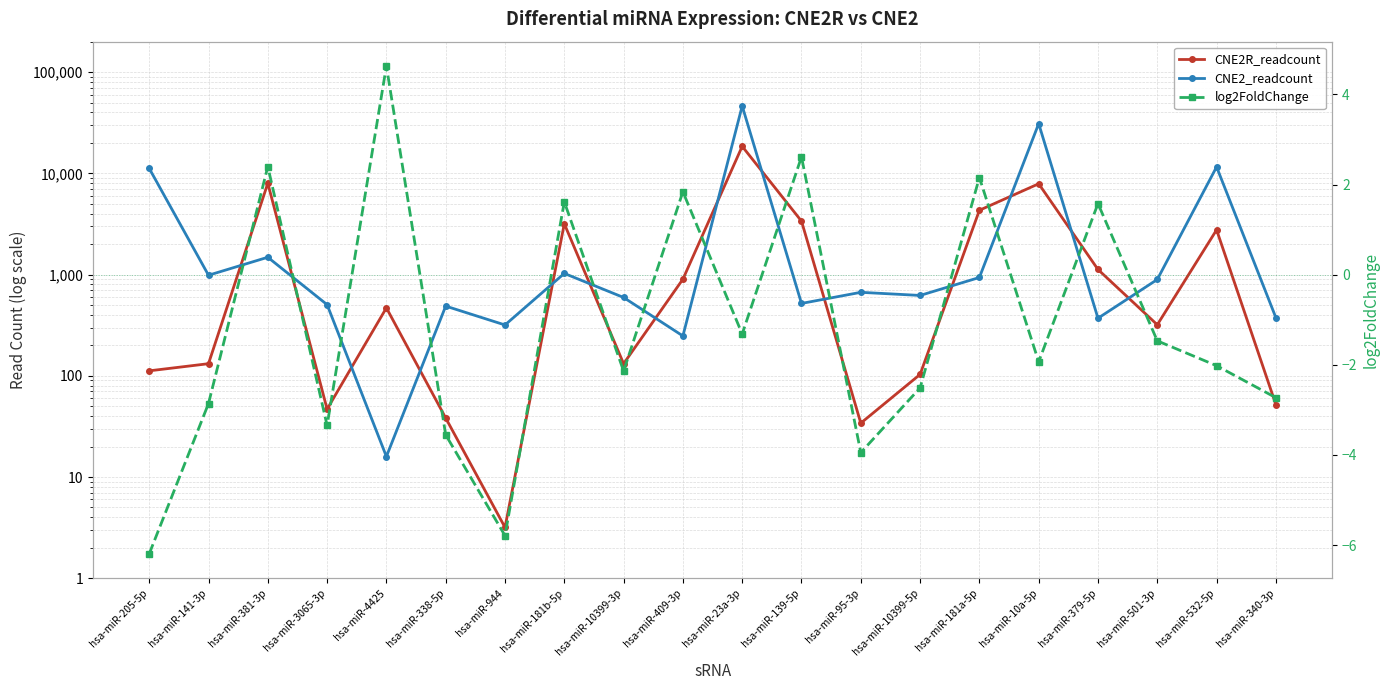

Which has a higher value, hsa-miR-4425 or hsa-miR-944?

hsa-miR-4425